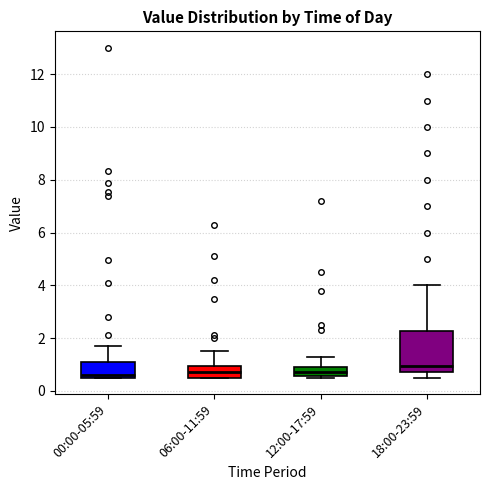

Where does the median line of the box for 18:00-23:59 sit on the y-axis? The values are not printed on the chart, so give them approximately, as read against the axis.

1.0